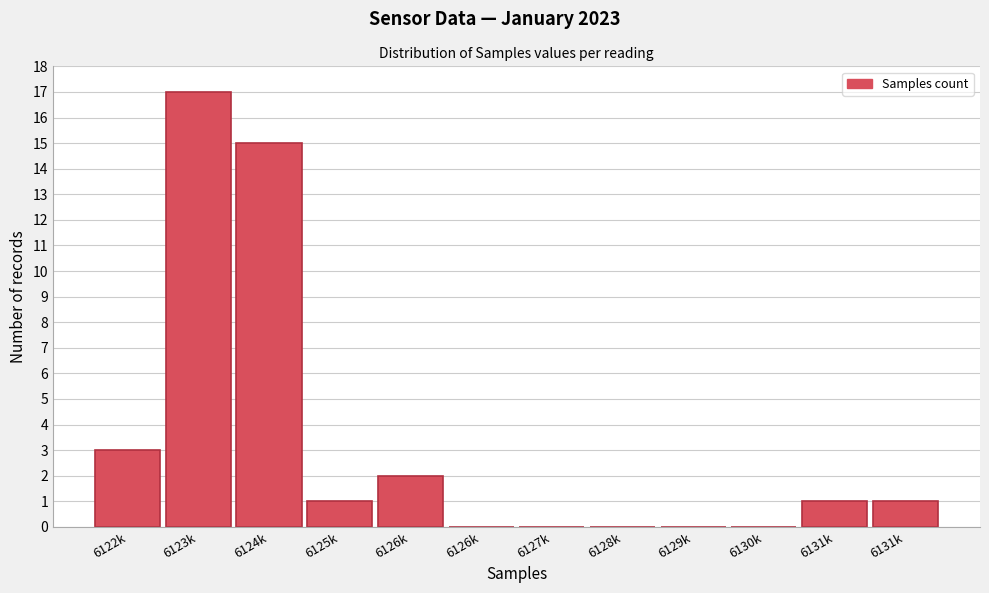

Are the bars horizontal?

No